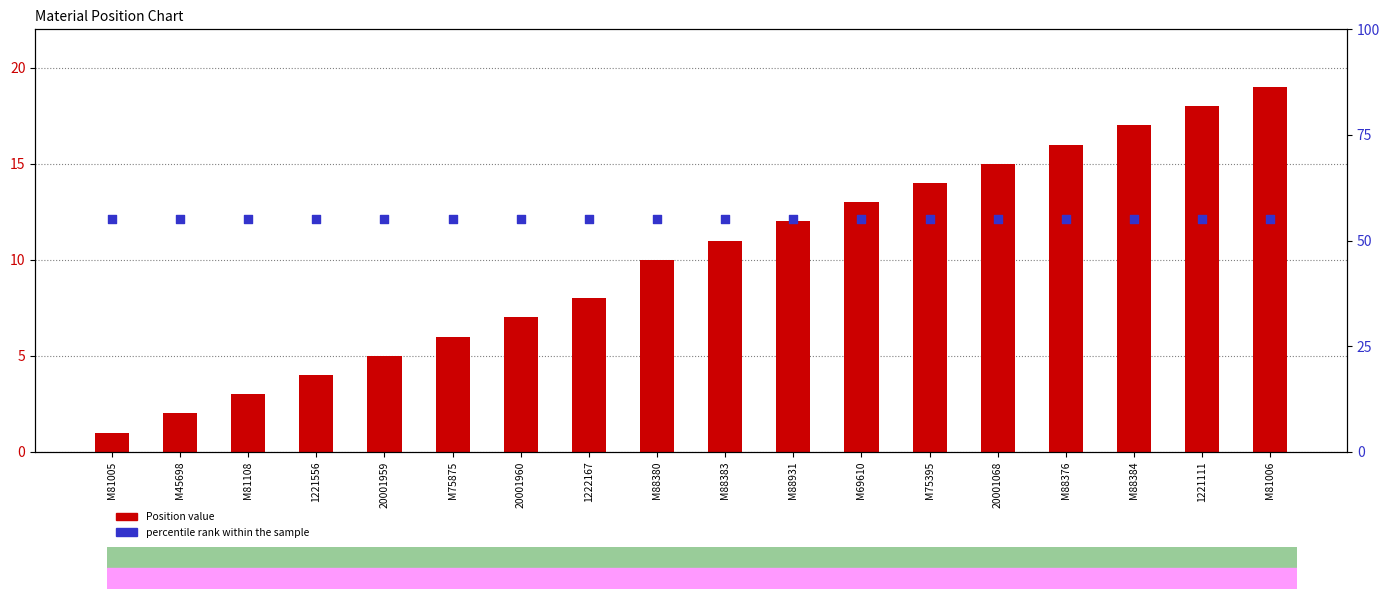

At which category is the sum across all series the highest?

M81006